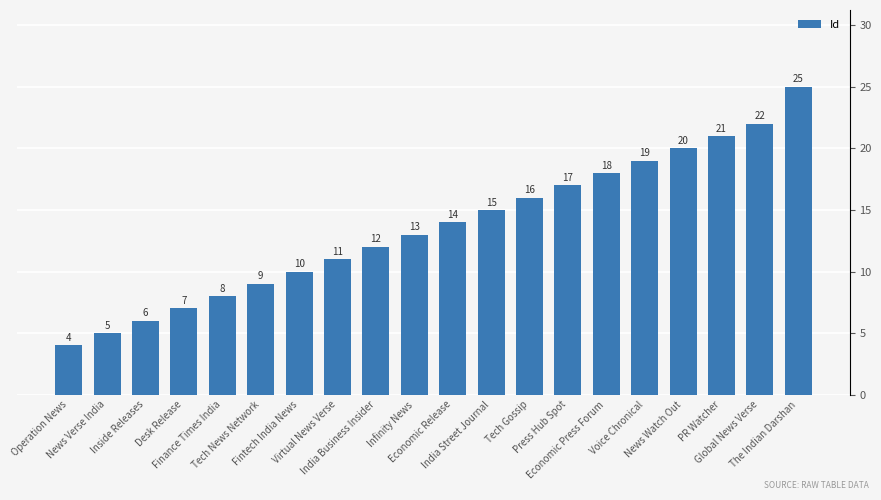

What is the label of the 18th bar from the left?

PR Watcher